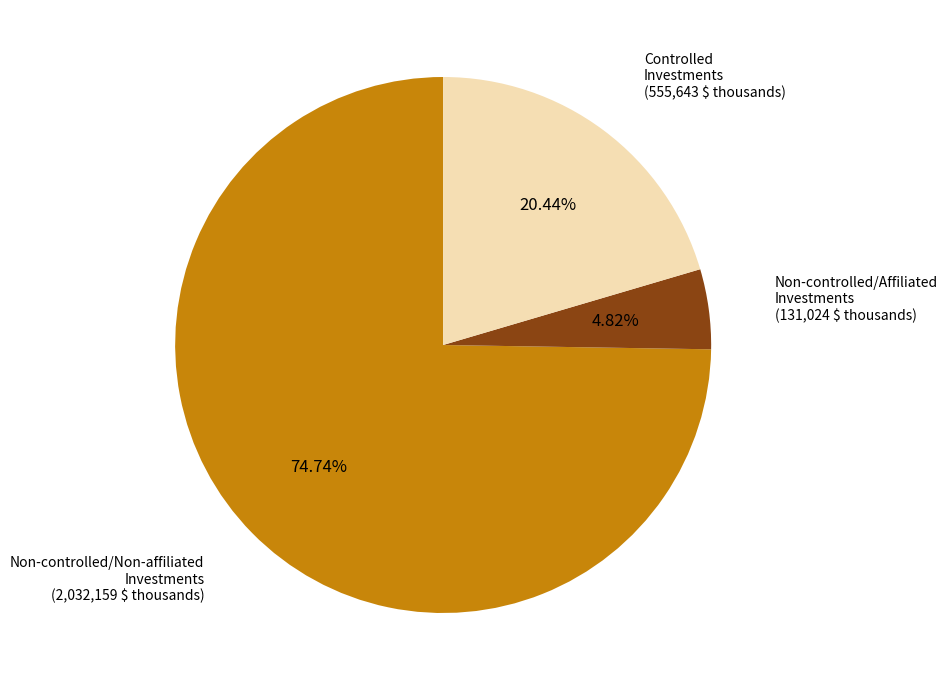

Does any single category account for the majority?

Yes